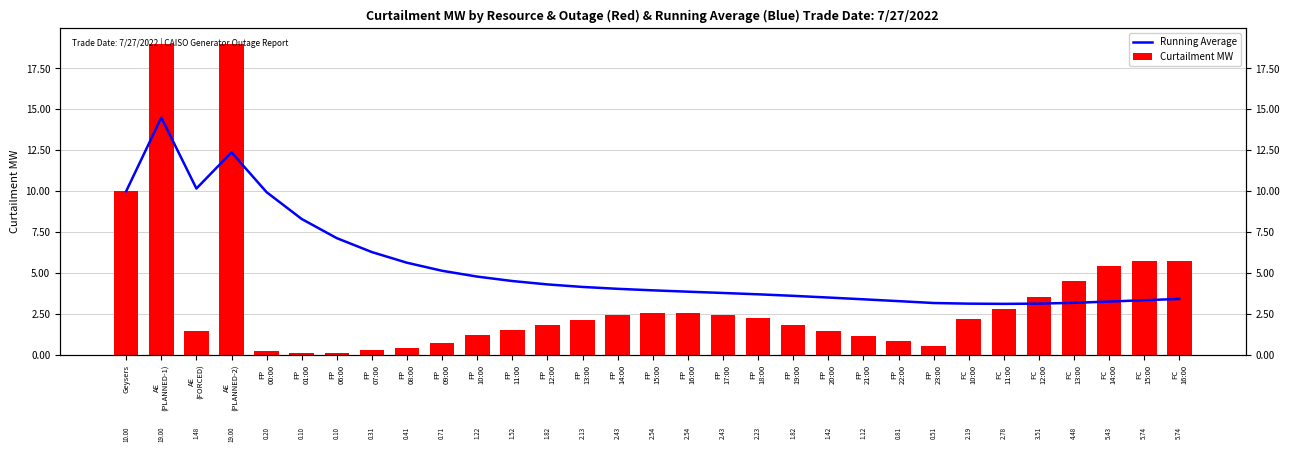

Rank the series by their maximum value, from highest to lowest.

Curtailment MW, Running Average